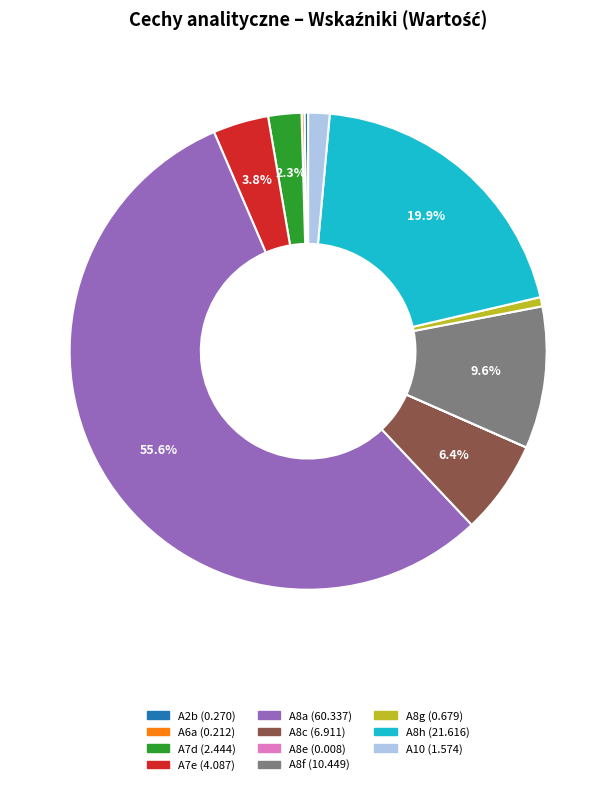

Does any single category account for the majority?

Yes